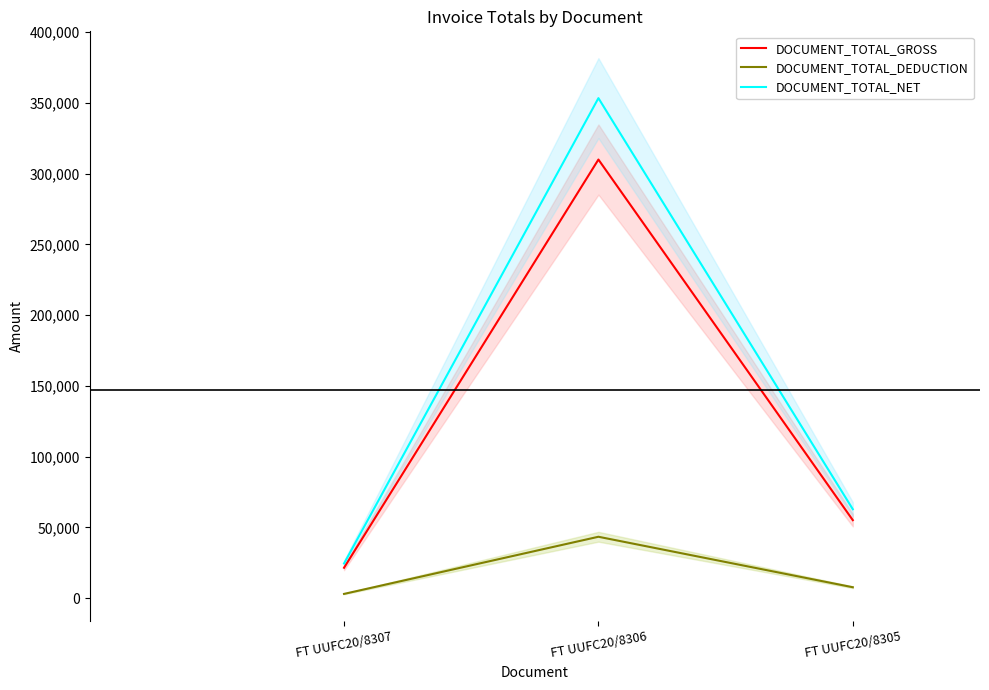

Where does the DOCUMENT_TOTAL_DEDUCTION series first go above 7715?

FT UUFC20/8306